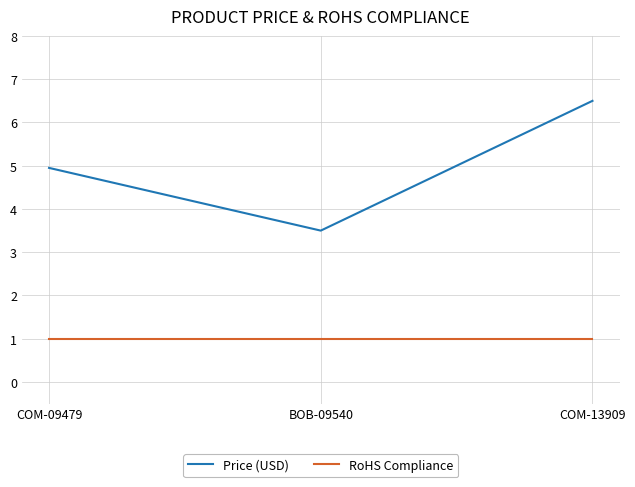

At which category is the sum across all series the highest?

COM-13909